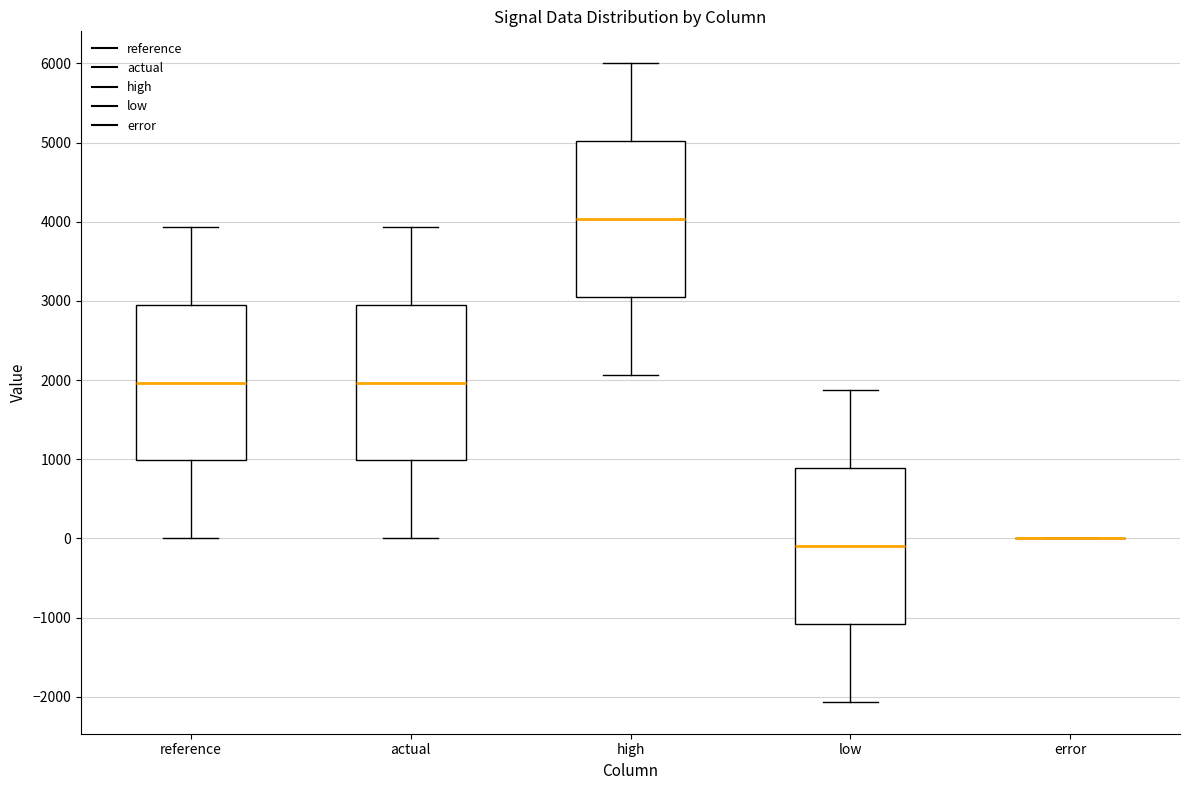

Where does the lower whisker of the box for high end on the y-axis? The values are not printed on the chart, so give them approximately, as read against the axis.

2100